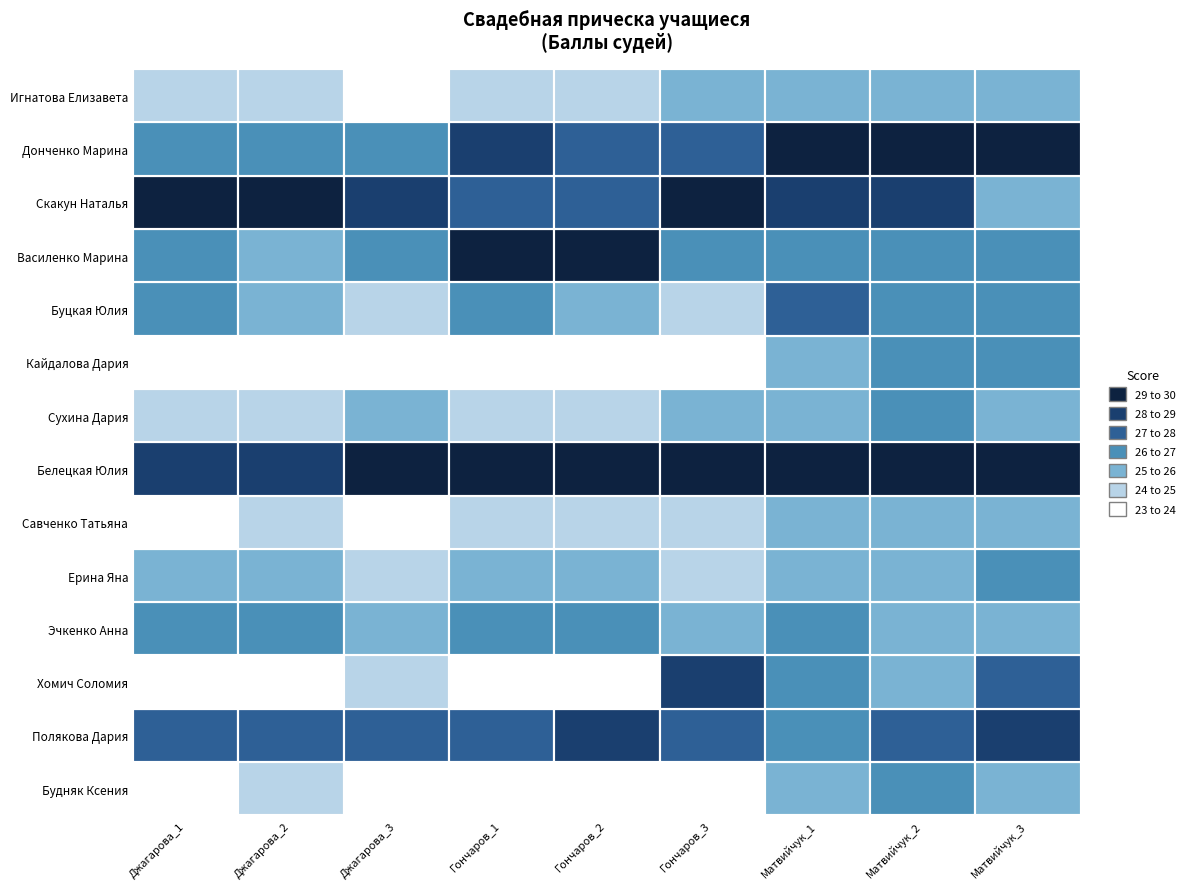

The value of Полякова Дария at Ерина Яна is 8. True or false?

False